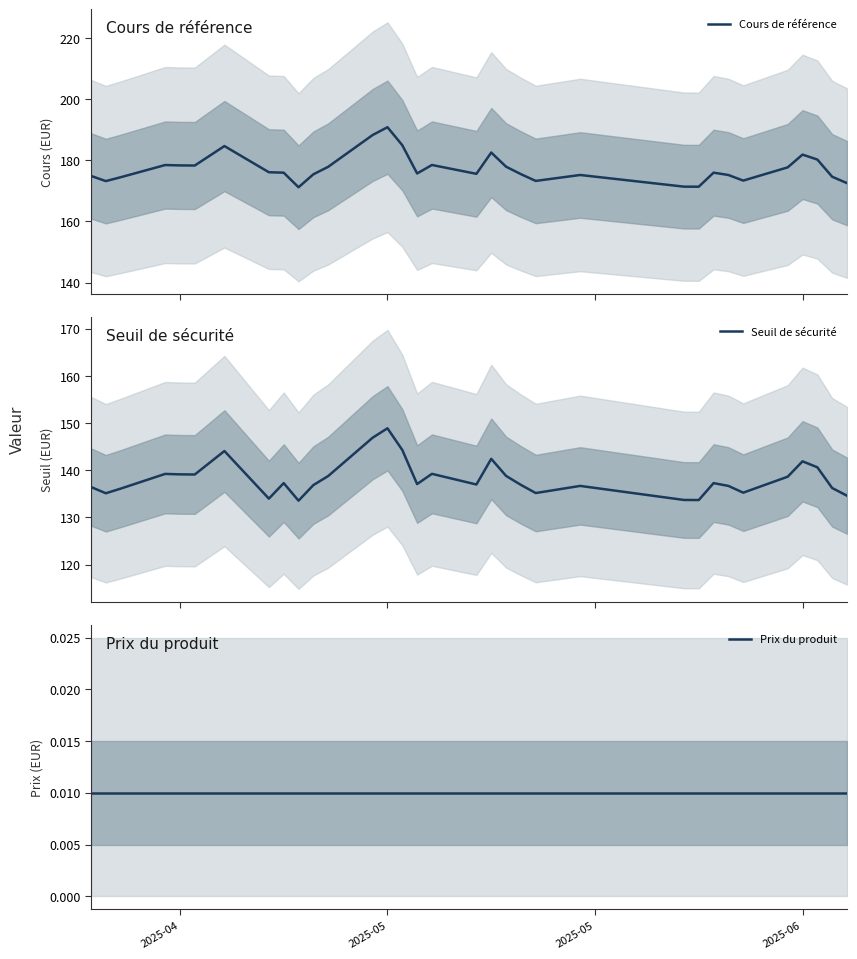

At which category is the sum across all series the highest?

2025-05